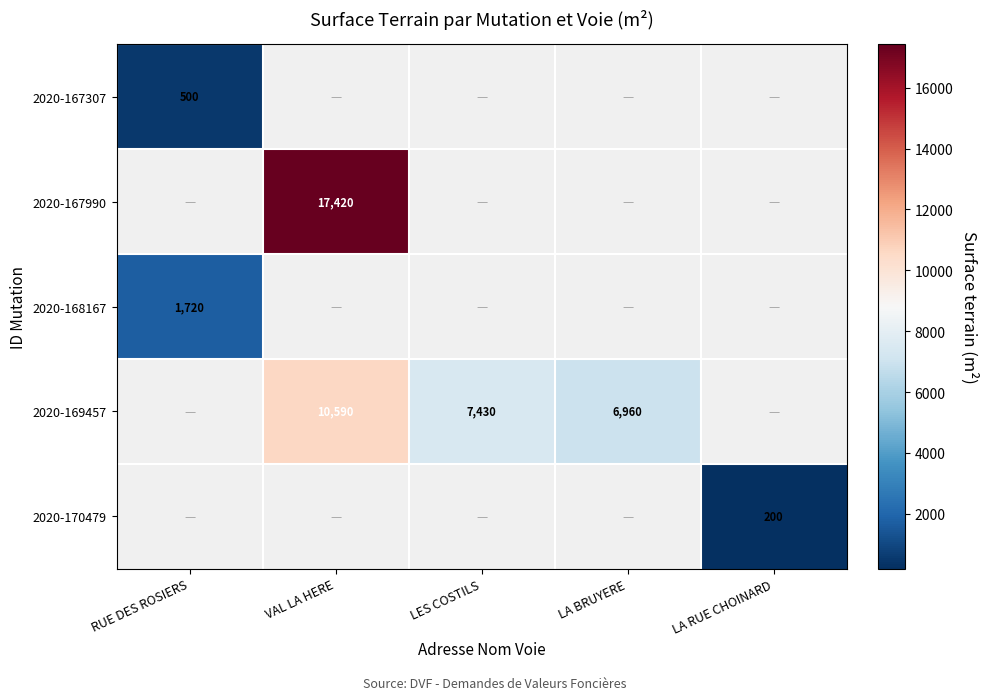

Is the value of 2020-168167 at RUE DES ROSIERS greater than the value of 2020-169457 at VAL LA HERE?

No